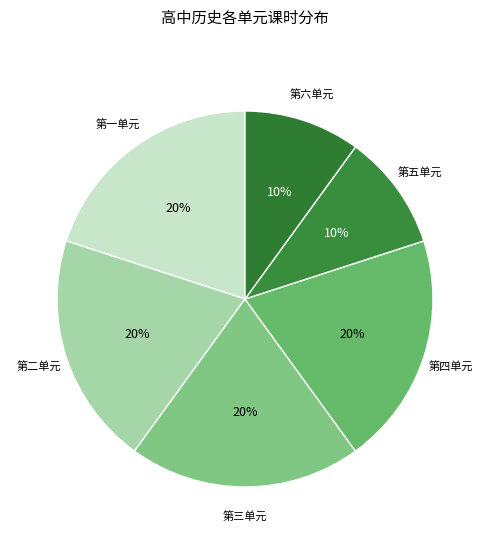

Count the number of slices in the pie.

6